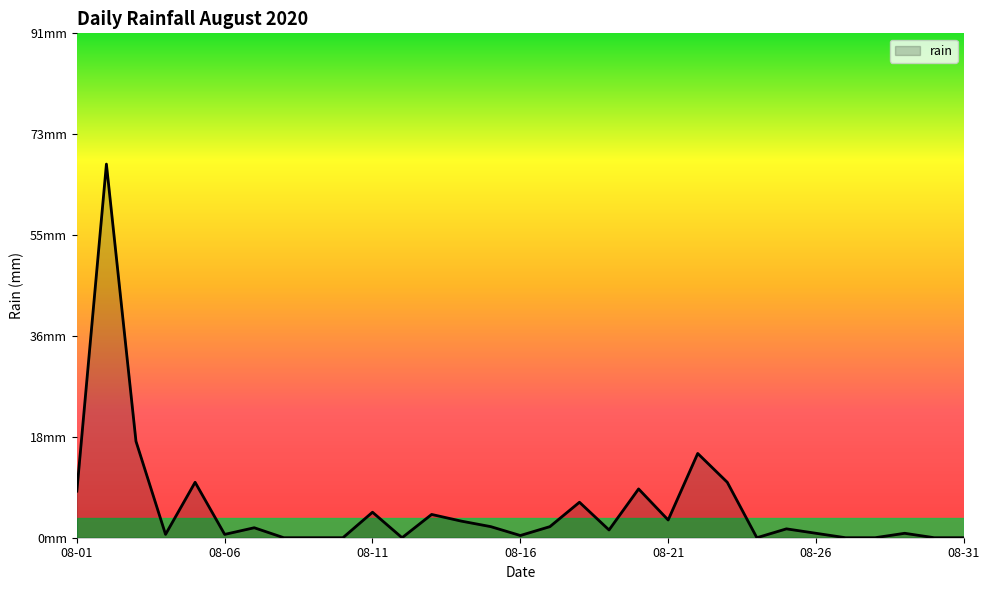

What is the difference between the second highest and second lowest values?

17.4